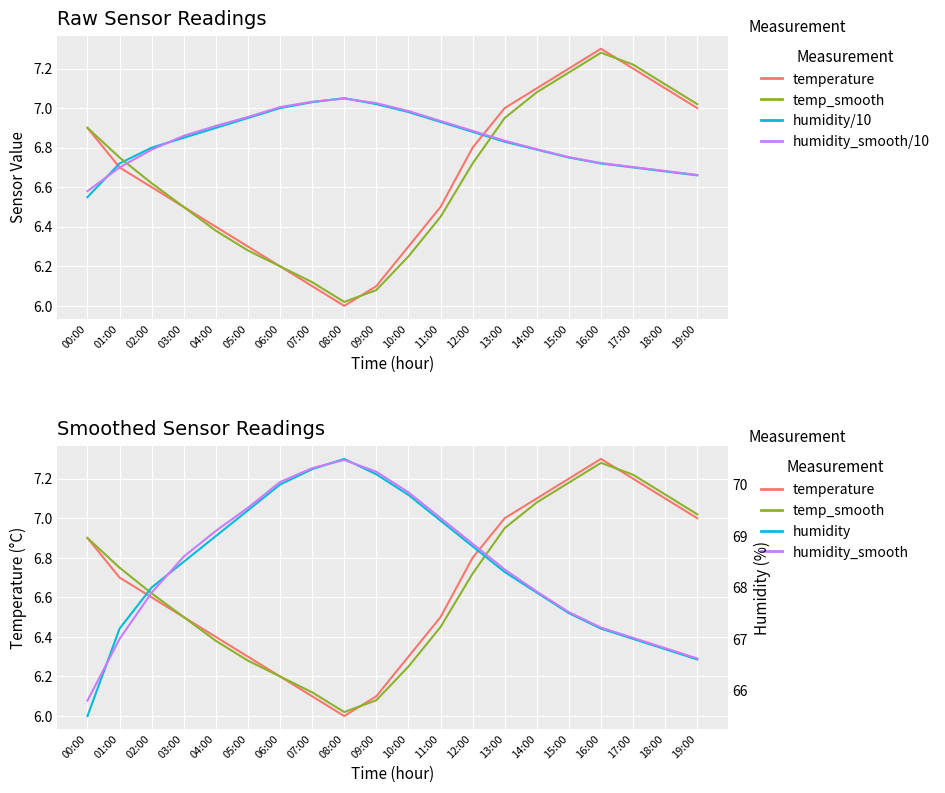

How many distinct data groups are displayed?

6